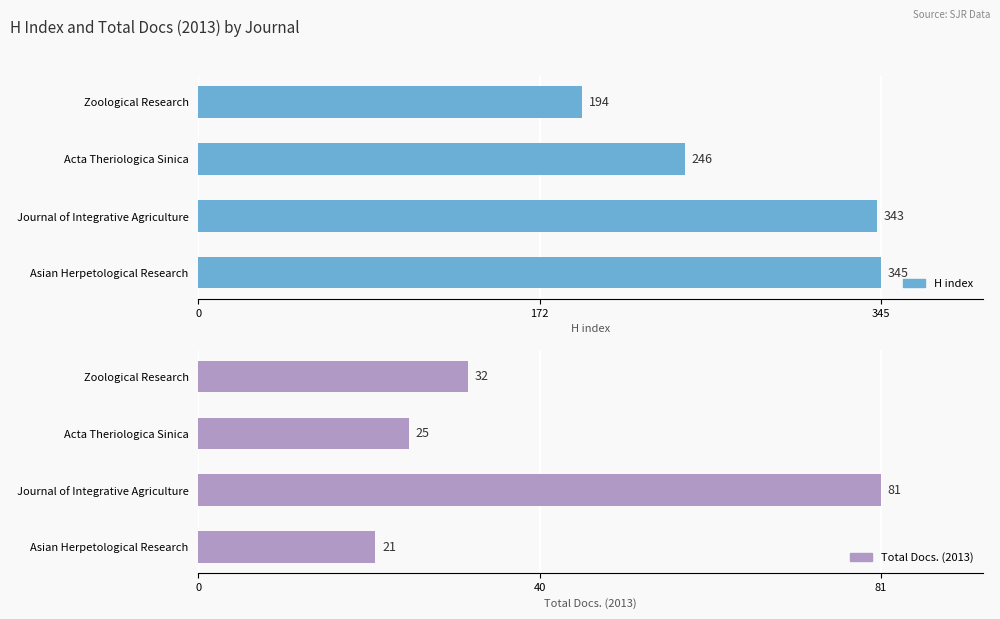

List the series in order of their peak value, lowest first.

Total Docs. (2013), H index